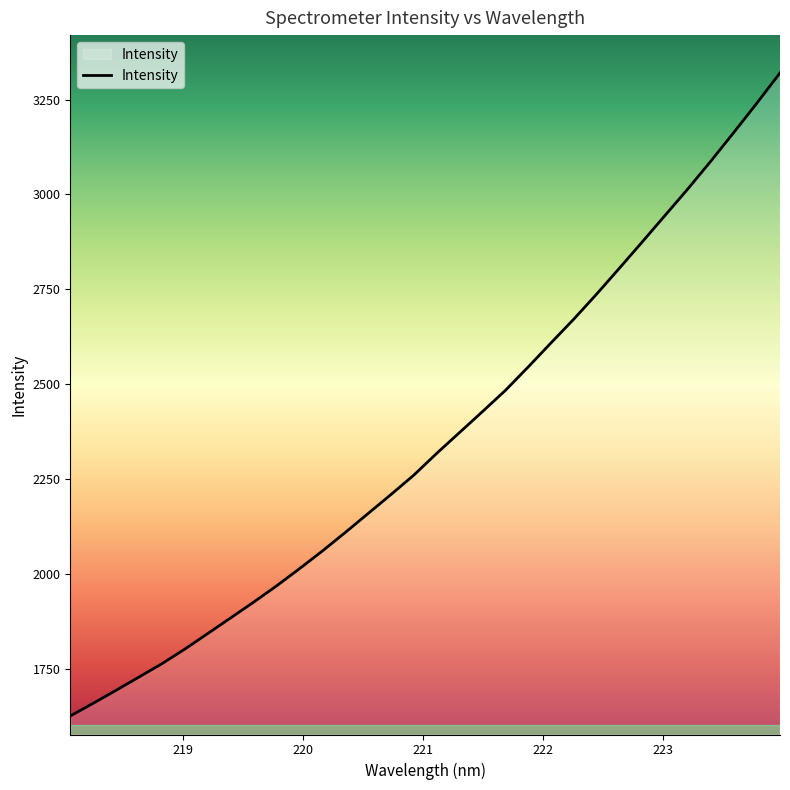

Rank the categories by value from highest to lowest.

223.9802, 223.7895, 223.5987, 223.408, 223.2172, 223.0264, 222.8355, 222.6447, 222.4538, 222.263, 222.0721, 221.8812, 221.6902, 221.4993, 221.3083, 221.1174, 220.9264, 220.7354, 220.5444, 220.3533, 220.1623, 219.9712, 219.7801, 219.589, 219.3979, 219.2067, 219.0156, 218.8244, 218.6332, 218.442, 218.2508, 218.0596